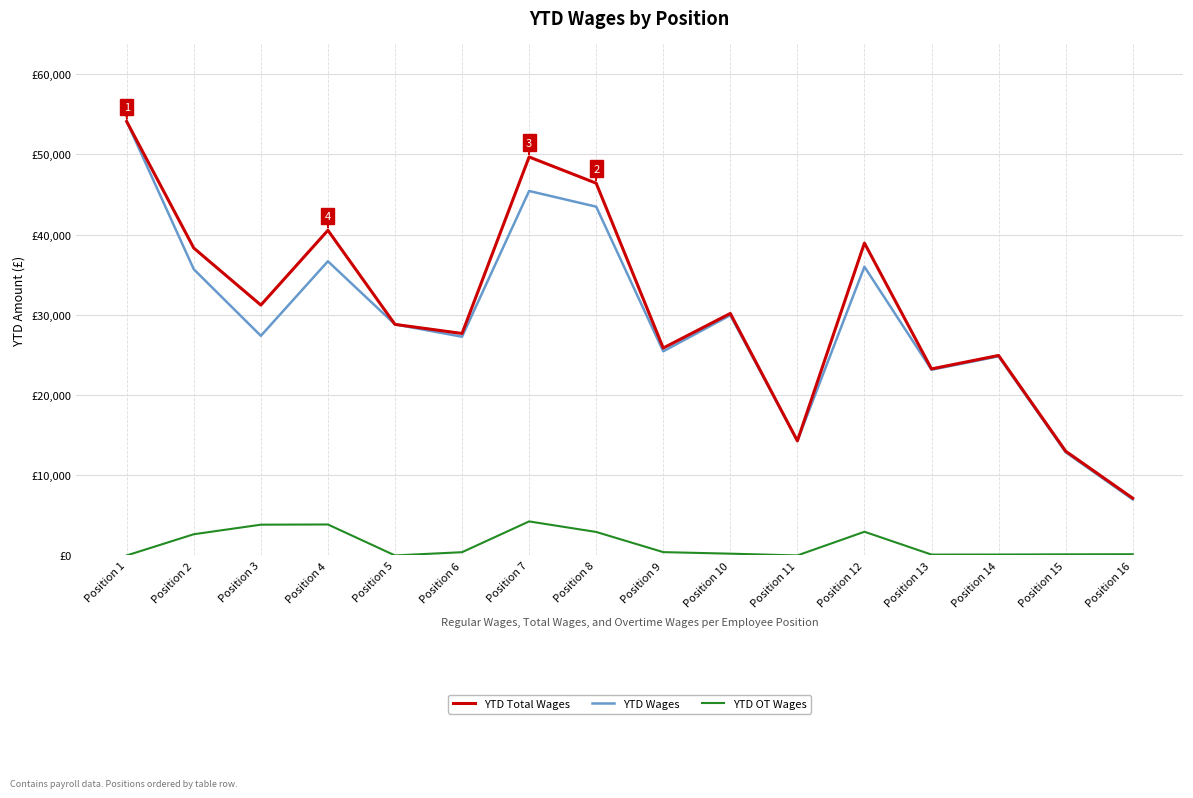

At which category does YTD Wages reach its first local peak?

Position 4